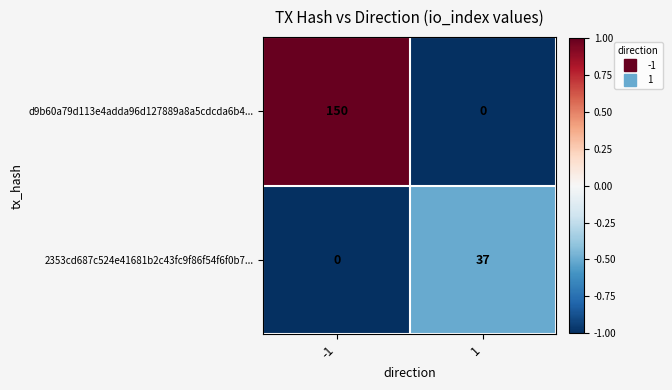

Rank the series by their maximum value, from highest to lowest.

d9b60a79d113e4adda96d127889a8a5cdcda6b4..., 2353cd687c524e41681b2c43fc9f86f54f6f0b7...